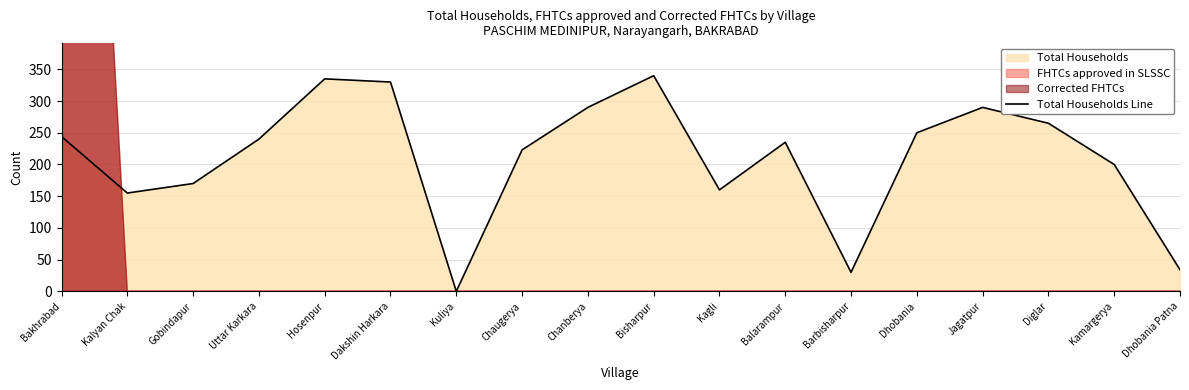

What is the change in value from Kalyan Chak to Barbisharpur?

-125